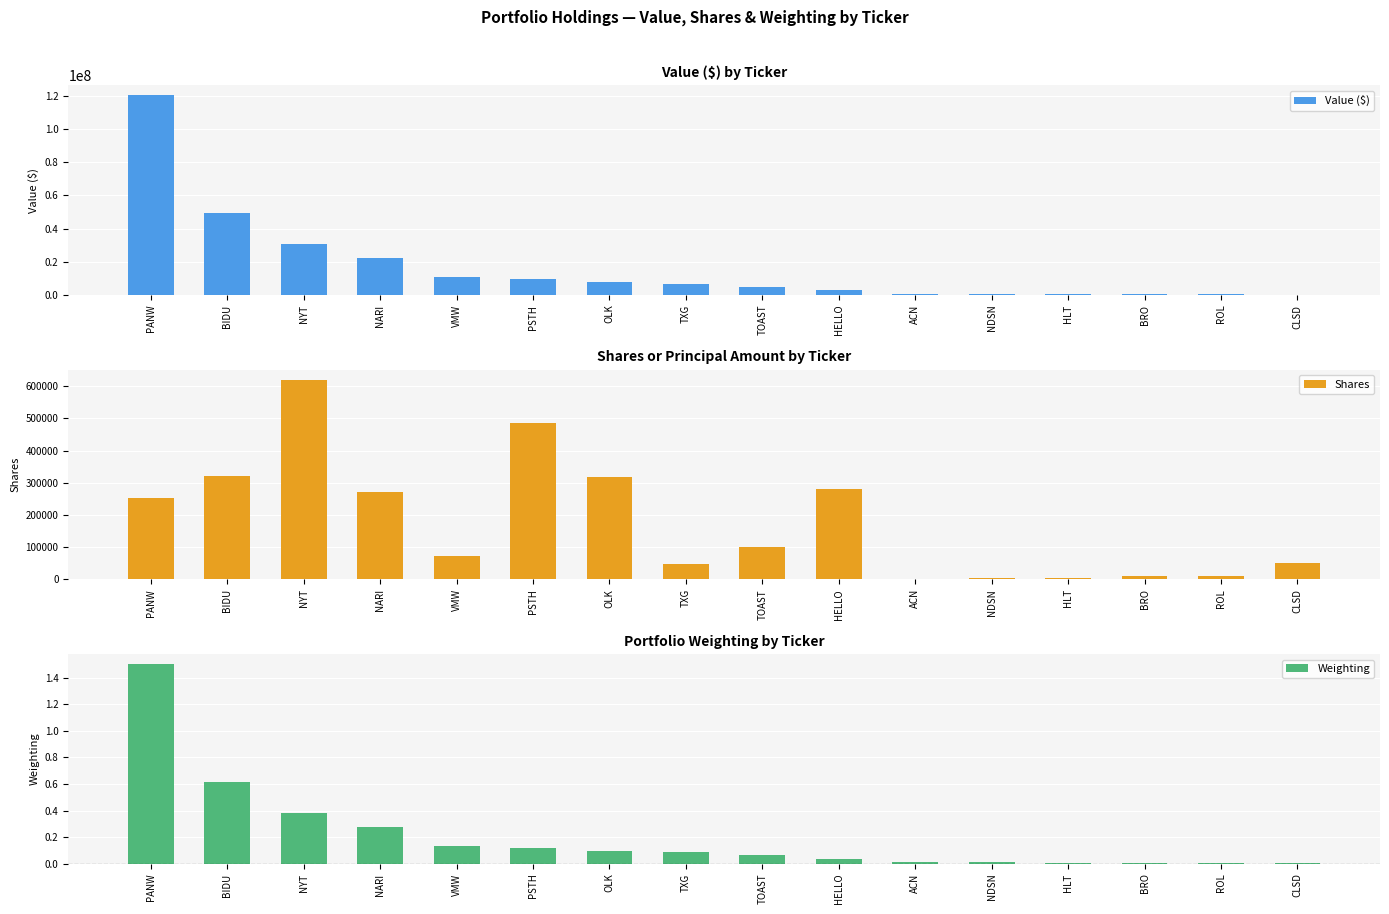

Which series has the widest spread of values?

Value ($)